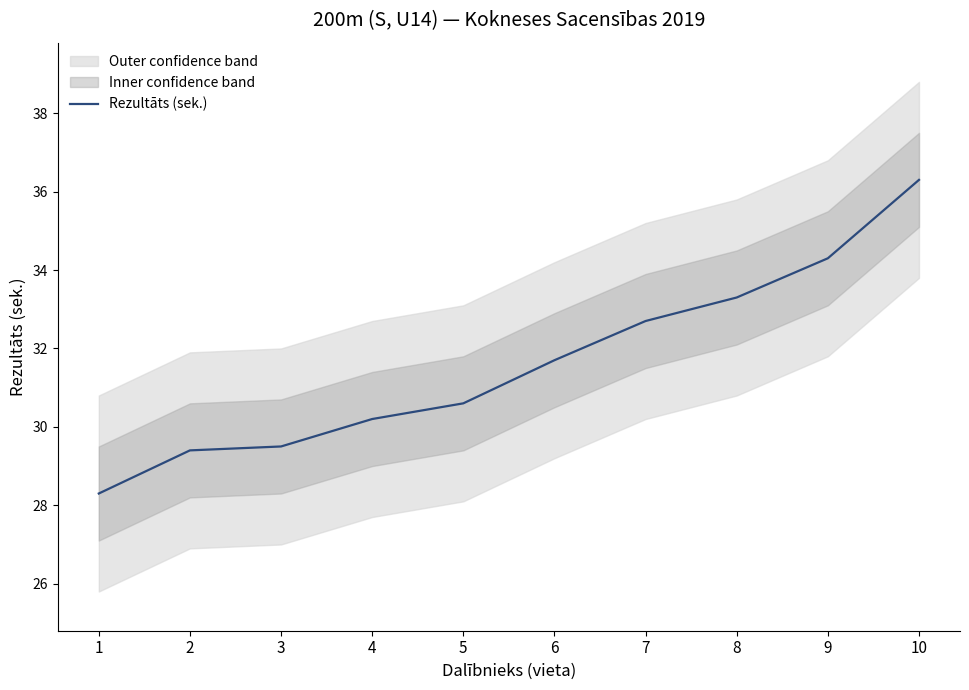

The chart shows a value of 29.5 at 3. True or false?

True